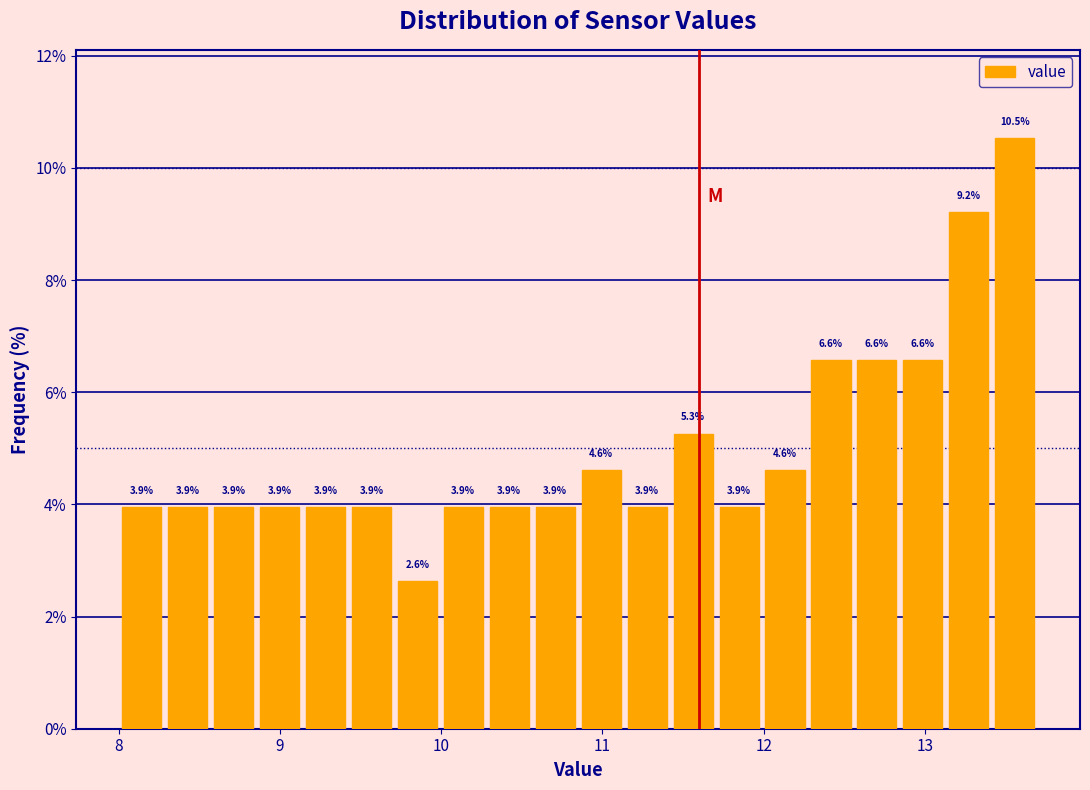

Around what value on the x-axis is the tallest bar? Give the approximate position of its centre, as read against the axis.

13.6